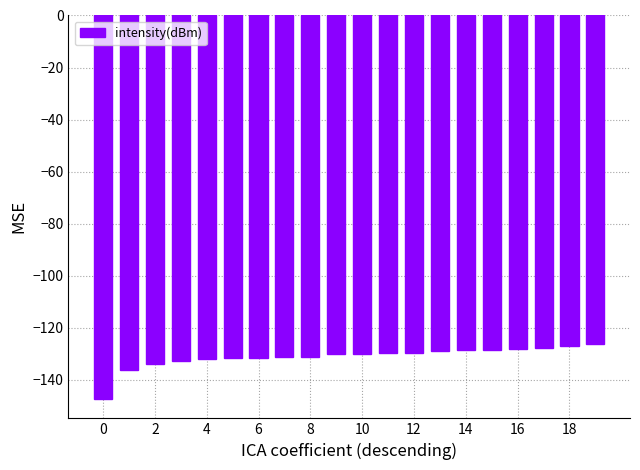

What is the maximum value shown in the chart?

-126.5